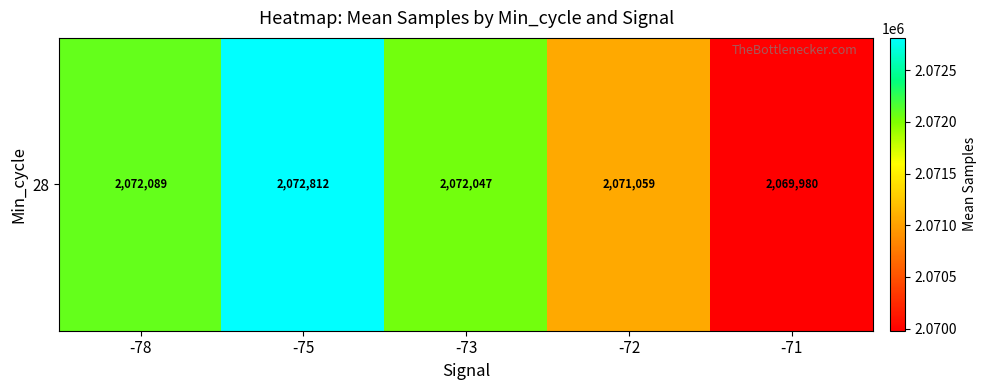

How many distinct data groups are displayed?

1